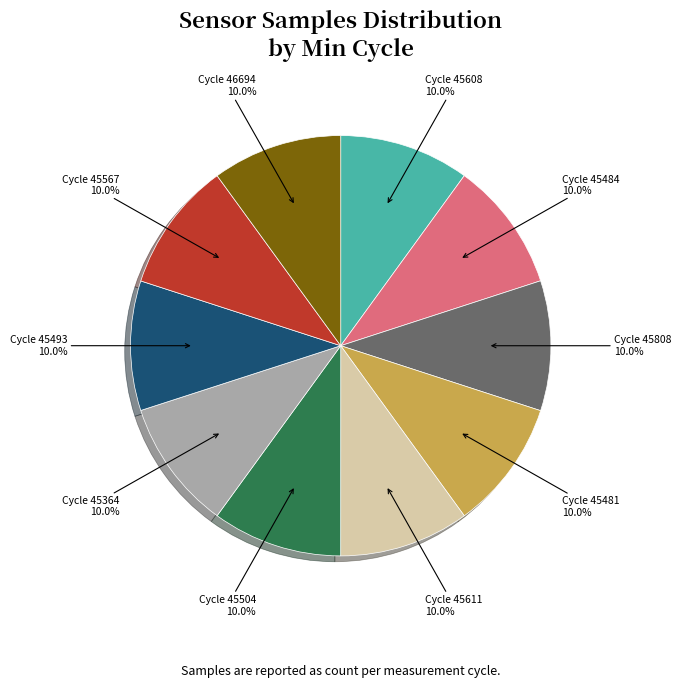

Does Cycle 45484 account for over 50% of the chart?

No